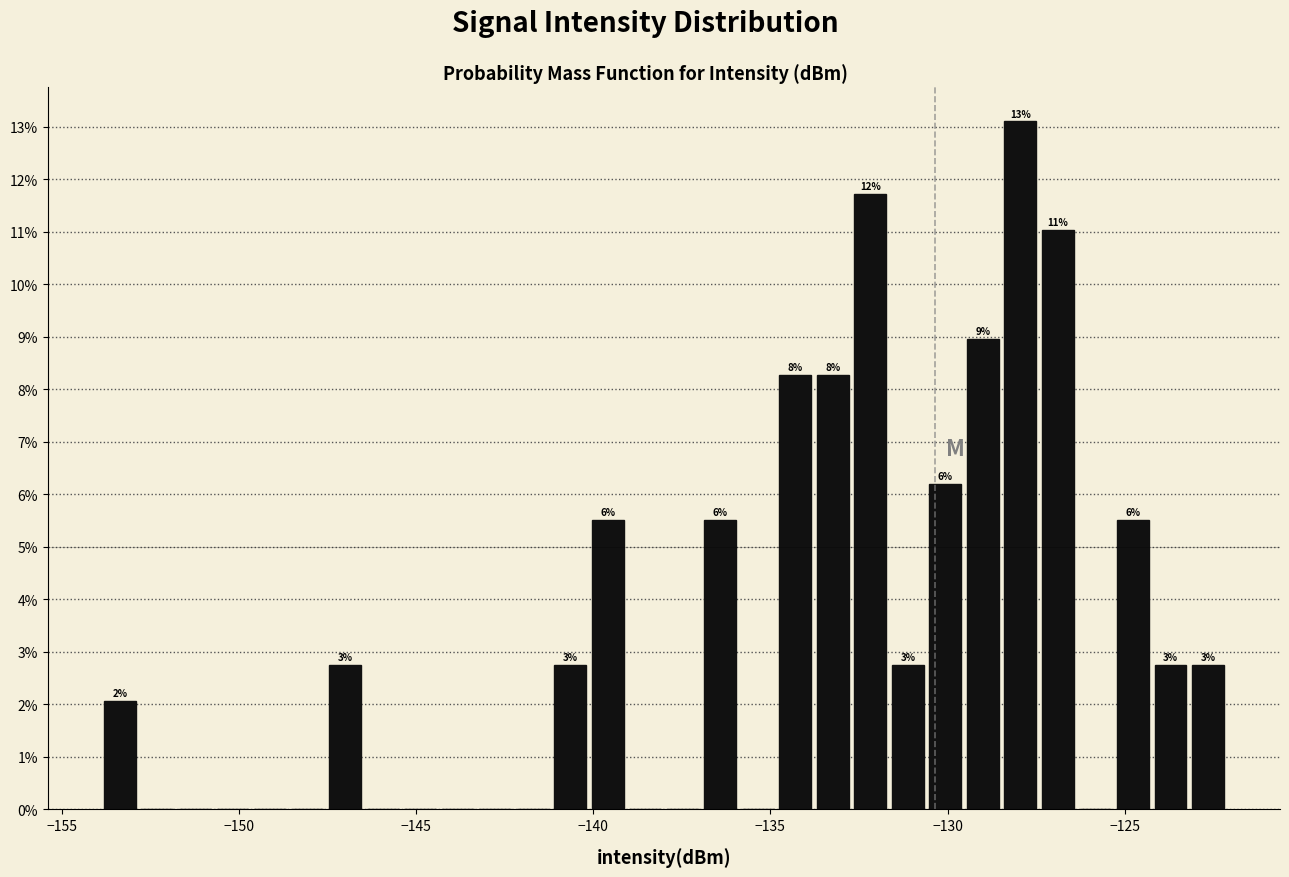

Around what value on the x-axis is the tallest bar? Give the approximate position of its centre, as read against the axis.

-128.0